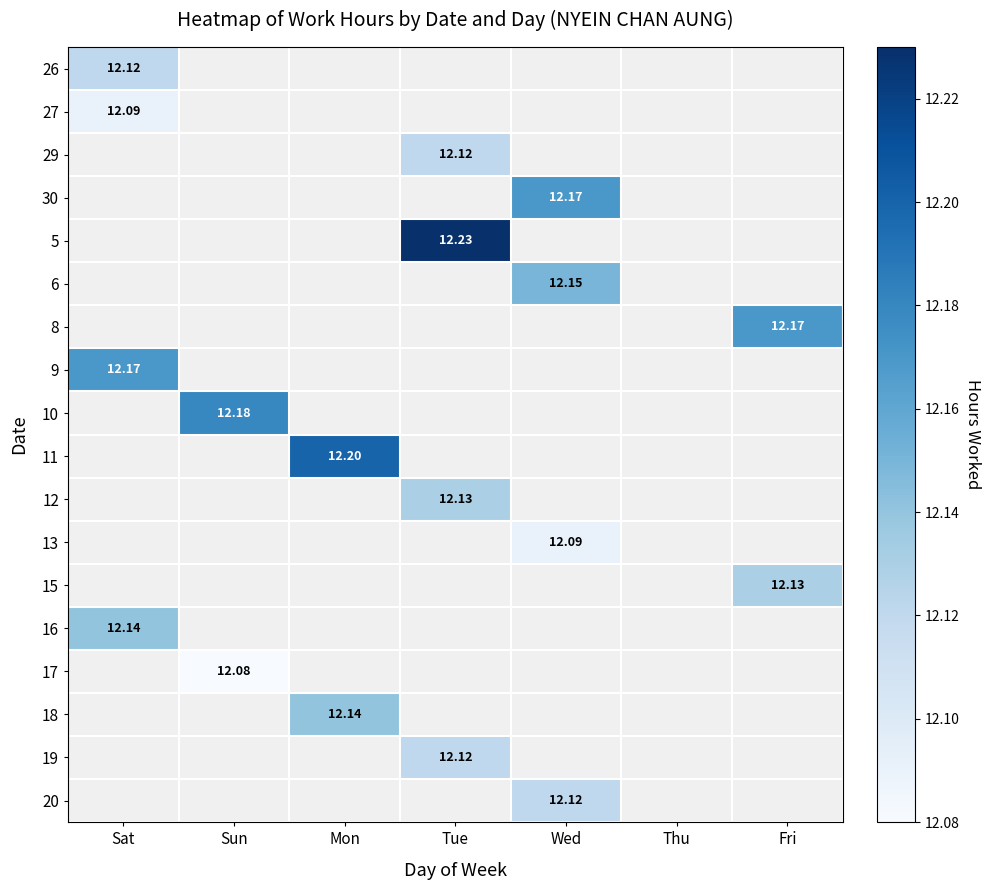

Which category has the lowest value in the 19 series?

Sat